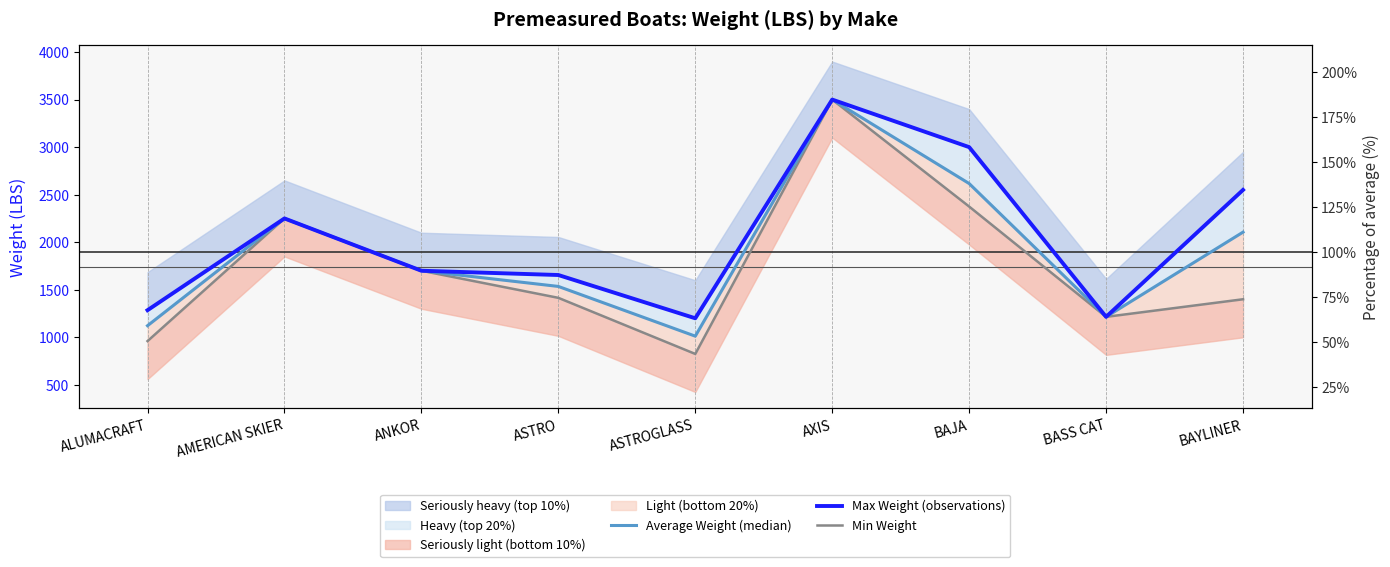

What is the spread (max minus min) of values at ASTROGLASS?

375